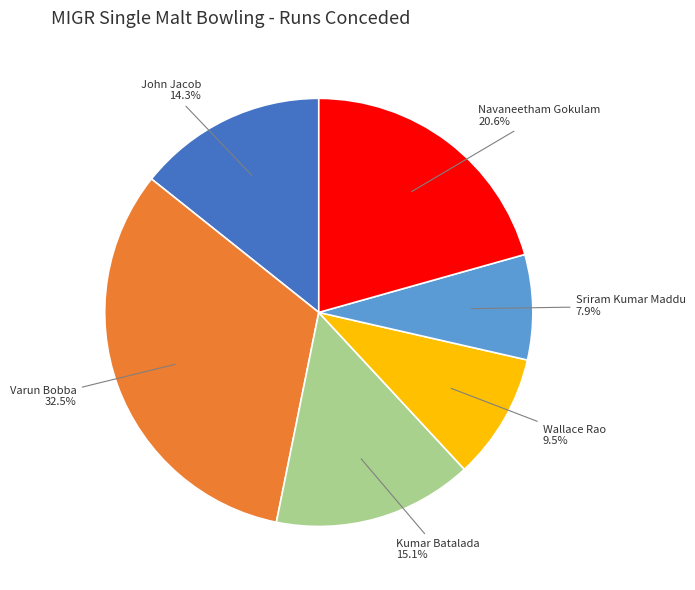

Rank the categories by value from highest to lowest.

Varun Bobba, Navaneetham Gokulam, Kumar Batalada, John Jacob, Wallace Rao, Sriram Kumar Maddu